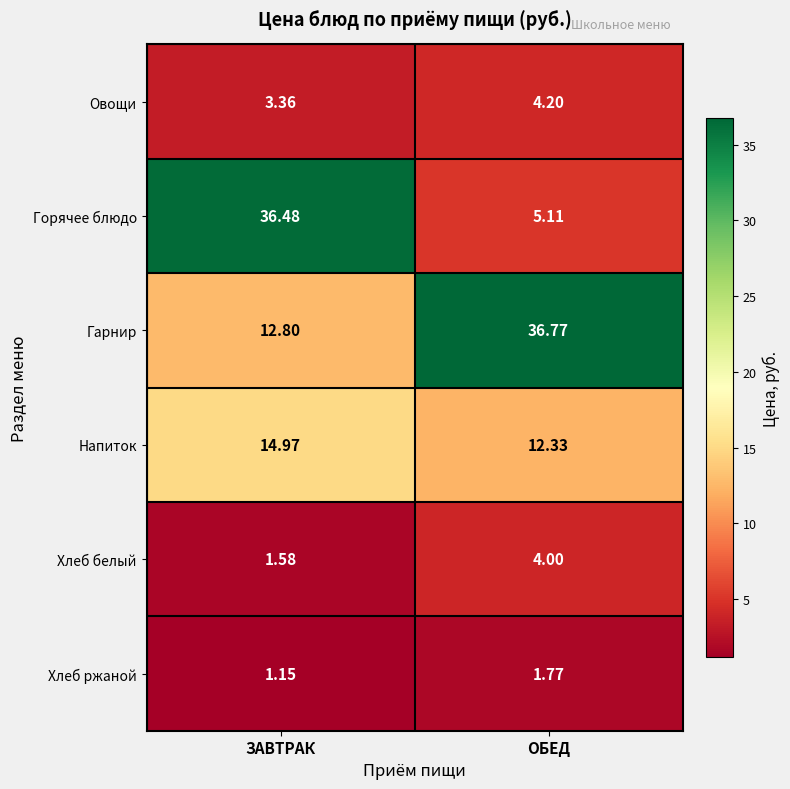

Count the number of categories in the chart.

2